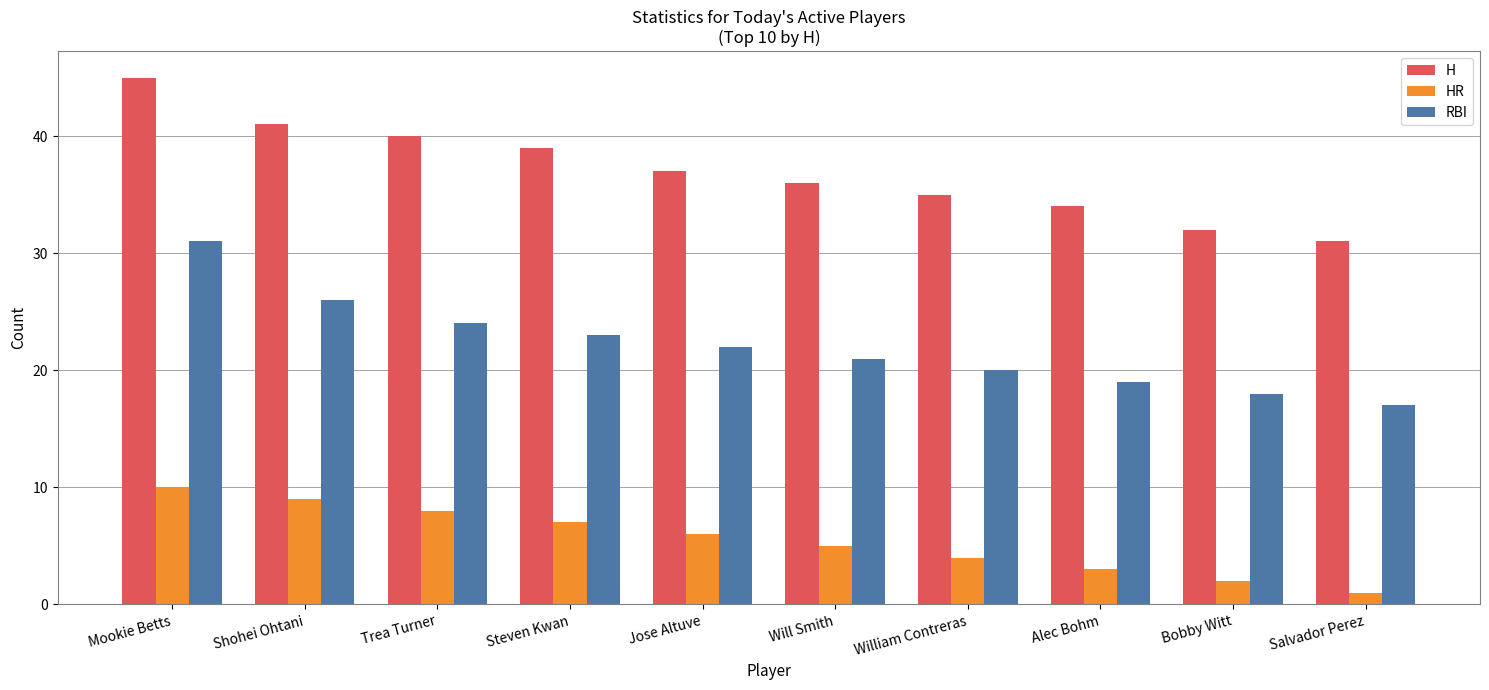

What is the spread (max minus min) of values at Bobby Witt?

30